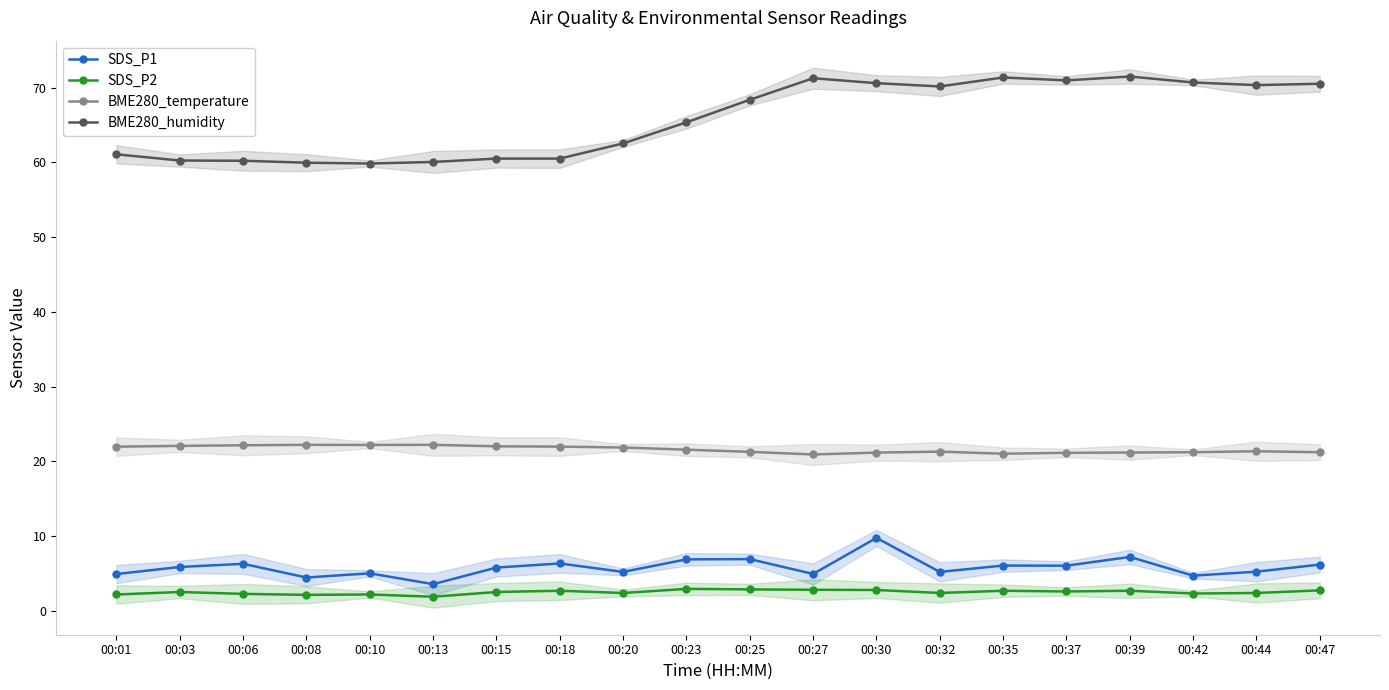

Count the number of data series in this chart.

4